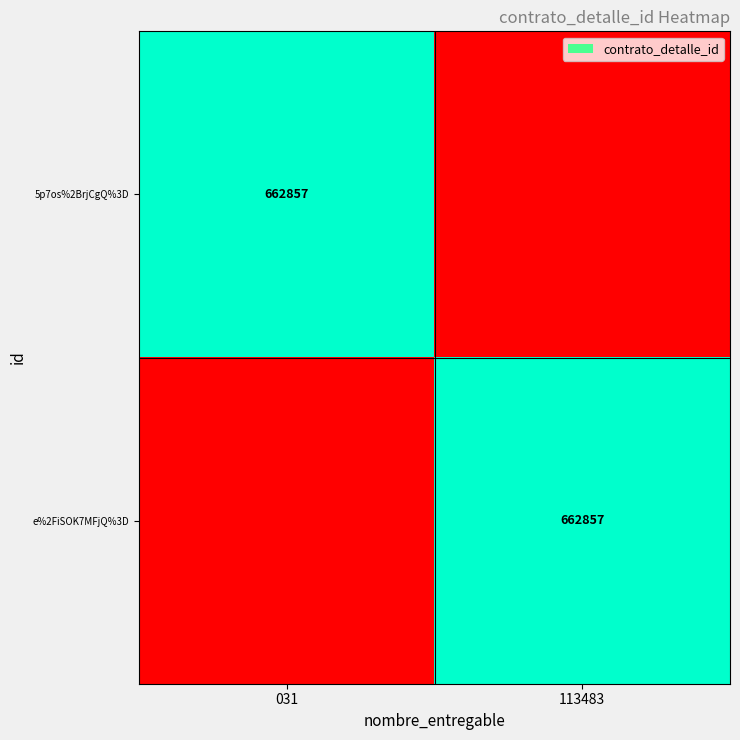

The value of e%2FiSOK7MFjQ%3D at 113483 is 445890. True or false?

False